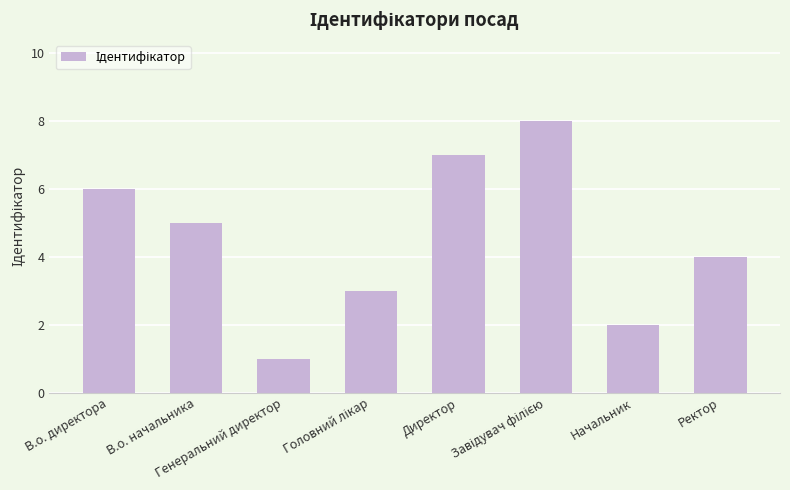

Reading left to right, list all the values displayed in this chart.

6	5	1	3	7	8	2	4